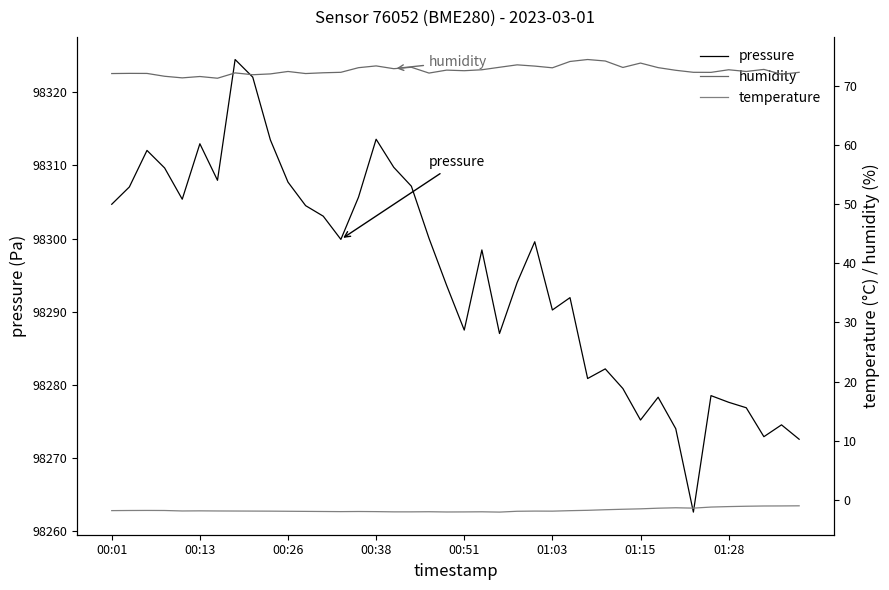

Is the value of temperature at 29 greater than the value of humidity at 39?

No